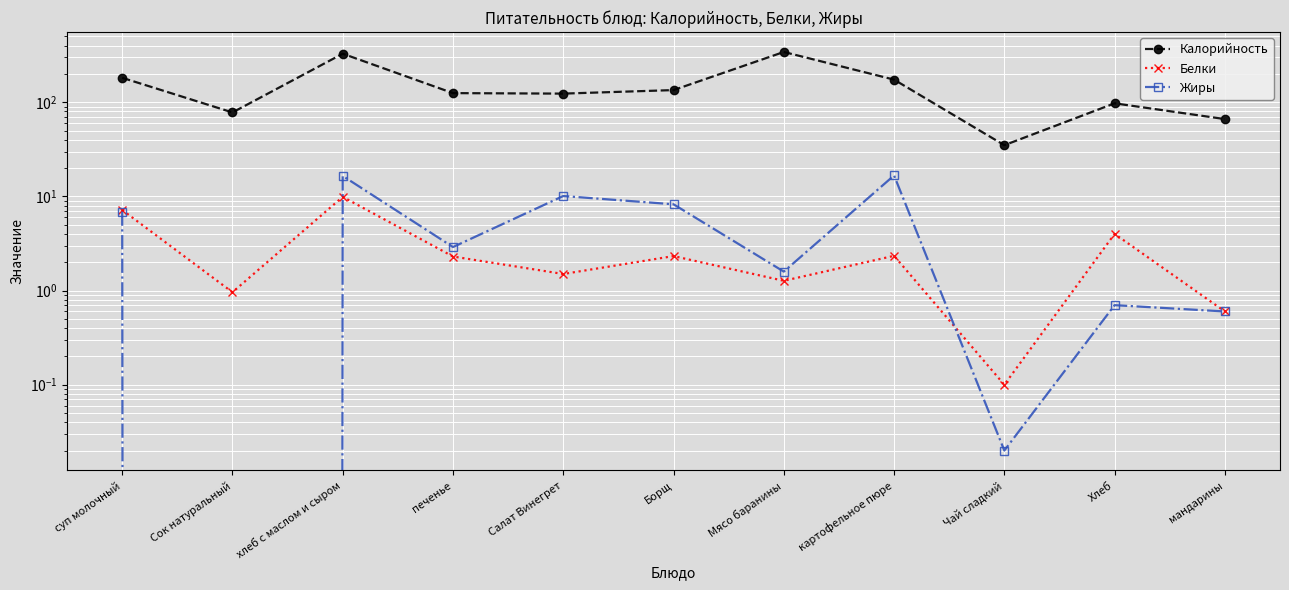

The value of Калорийность at Чай сладкий is 35.0. True or false?

True